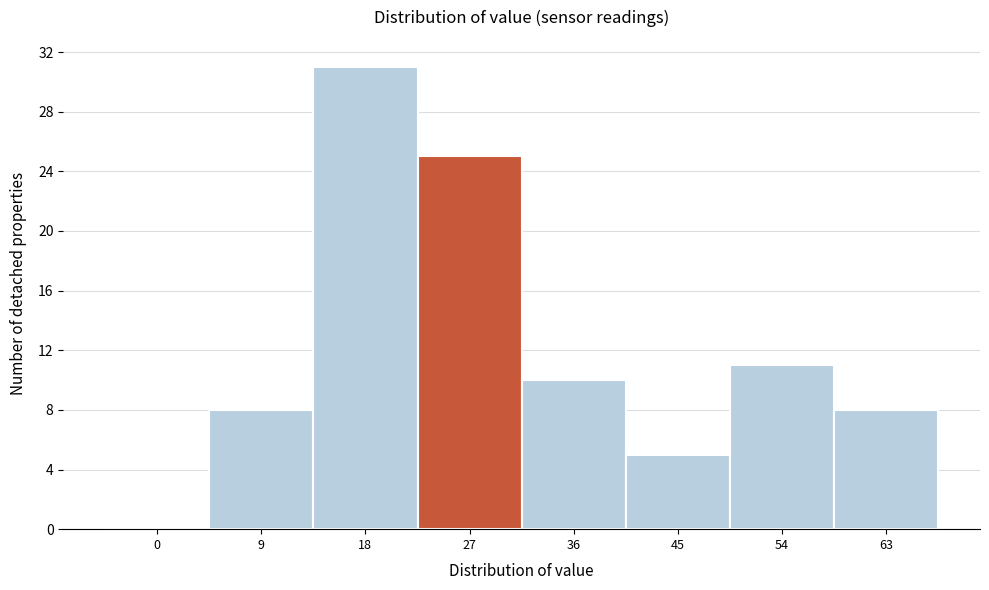

Reading left to right, what are all the values shown in this chart?

0=0	9=8	18=31	27=25	36=10	45=5	54=11	63=8